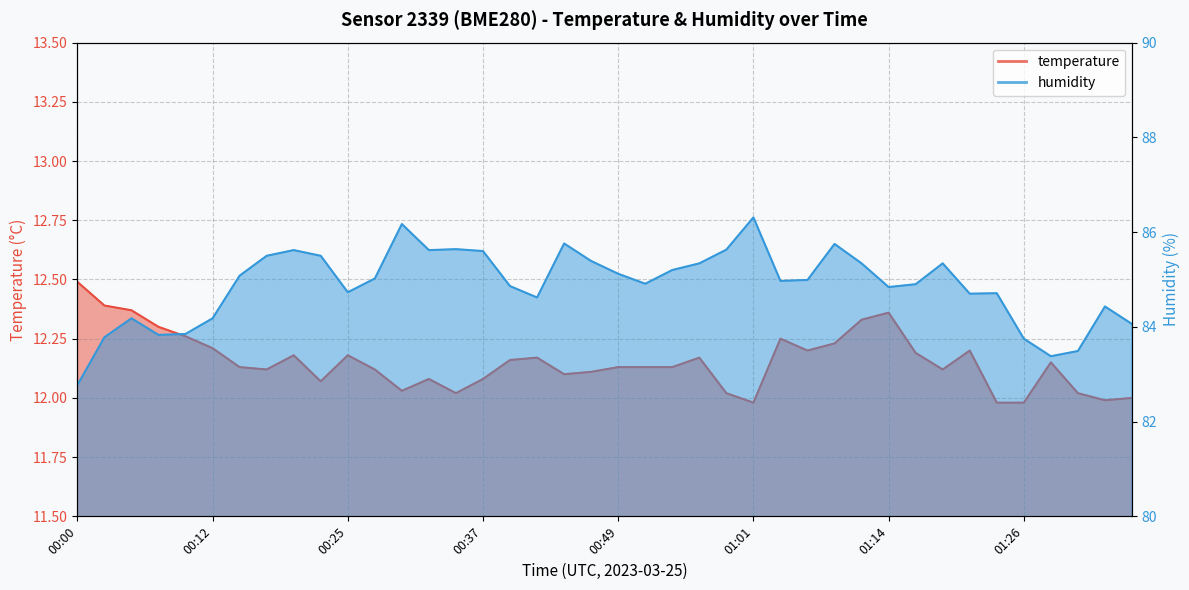

What position from the left is 01:31?

38